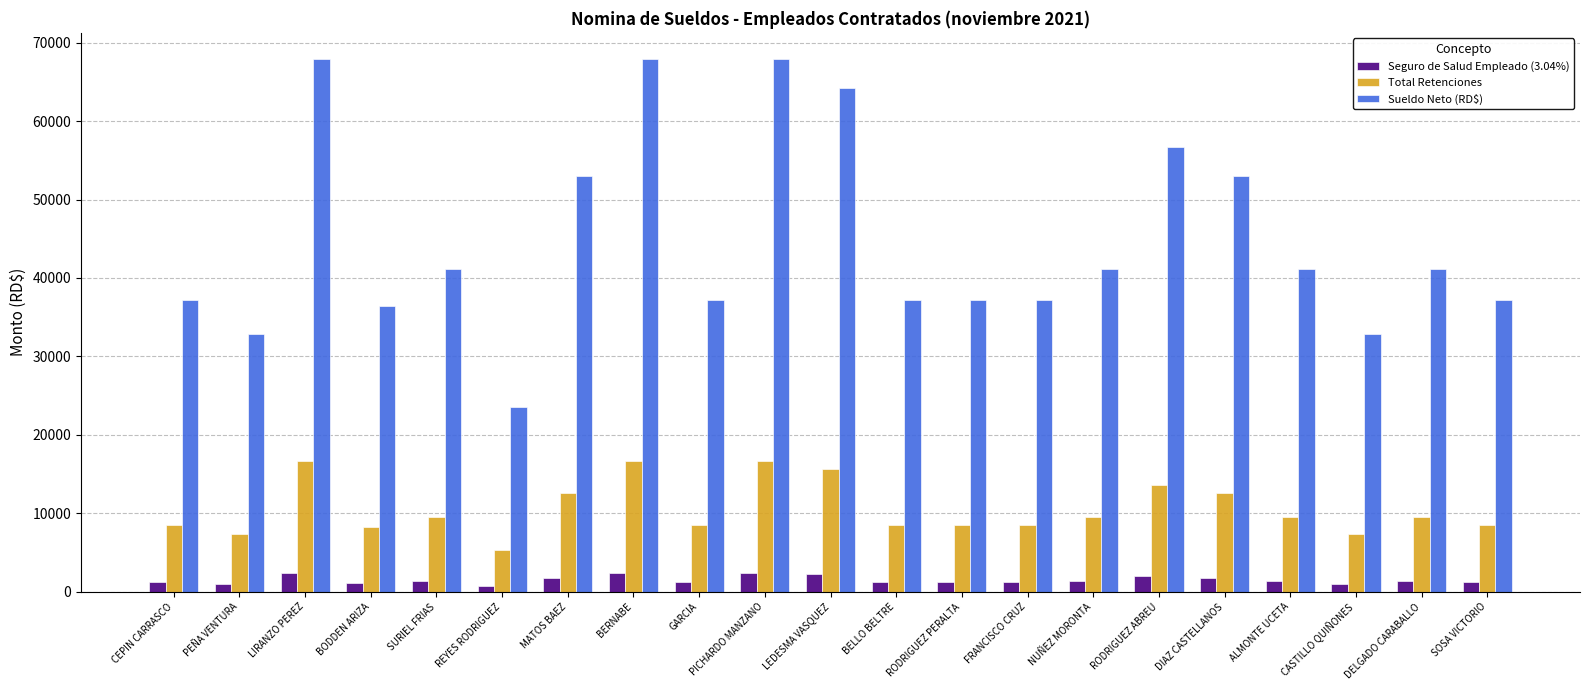

Which series has the widest spread of values?

Sueldo Neto (RD$)